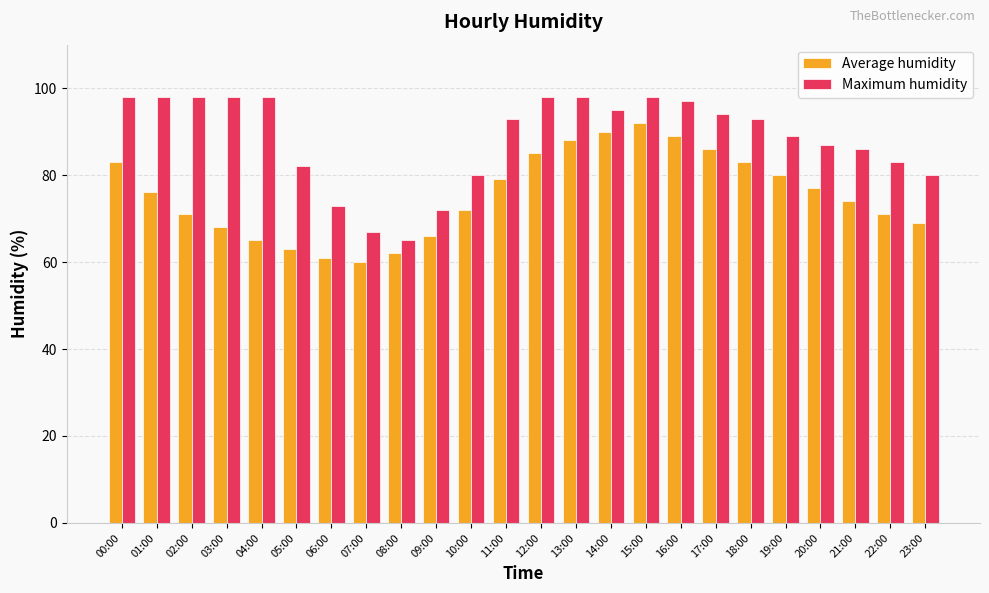

At how many categories does at least one series exceed 92?

13